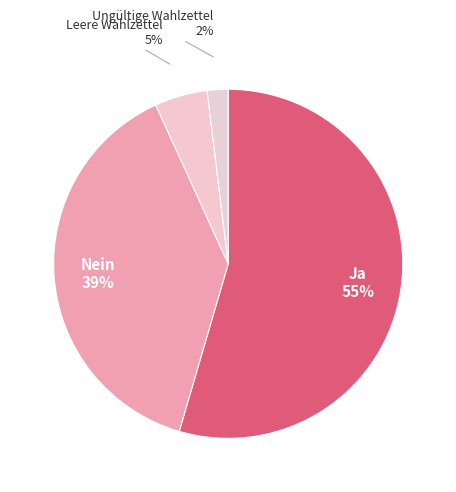

How many slices are in this pie chart?

4